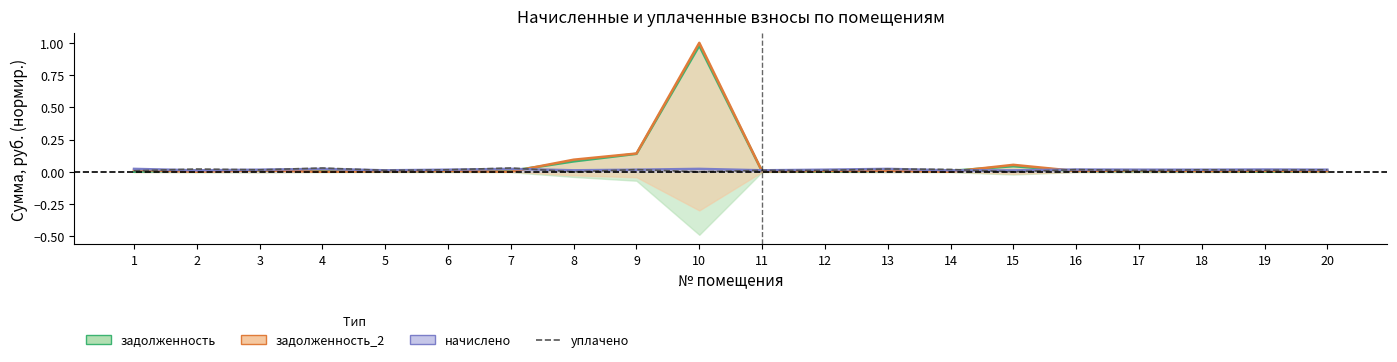

How many categories are shown in the chart?

20